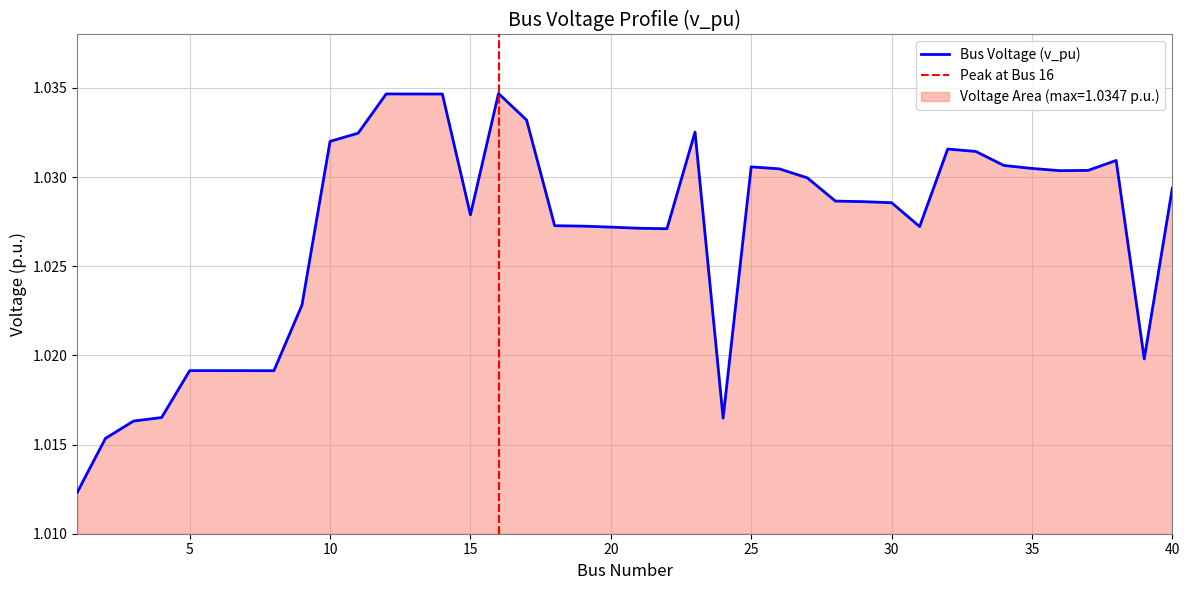

What is the value of the 8th point from the left?

1.0